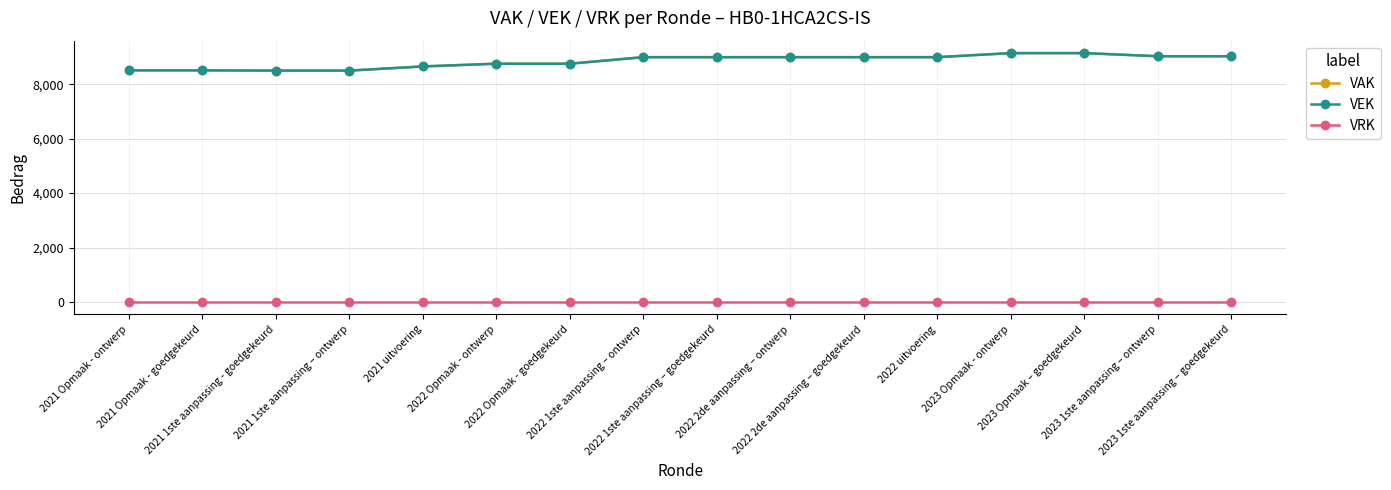

True or false: VRK has more than 1 interior local peaks.

False